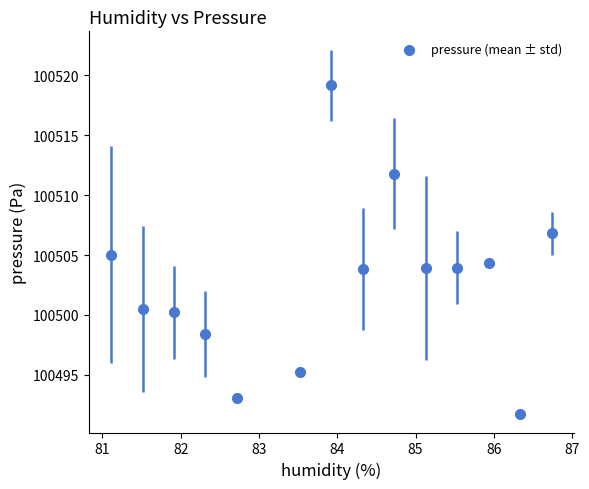

What is the range of Y values (max minus min)?

27.4